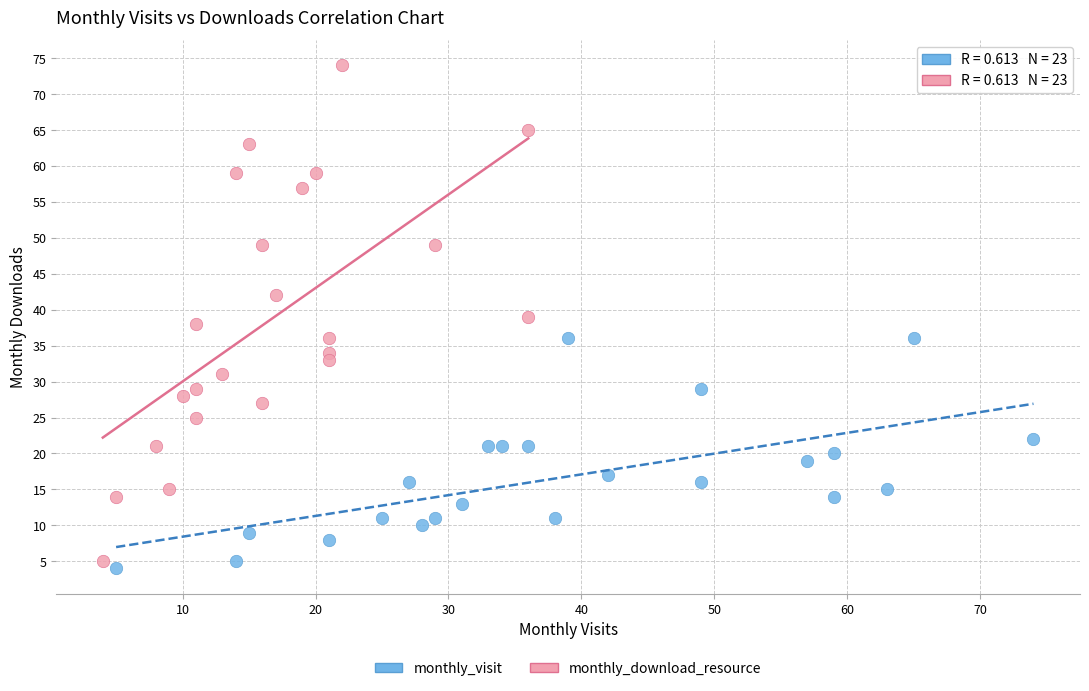

Which series has the largest Y range (max minus min)?

monthly_download_resource